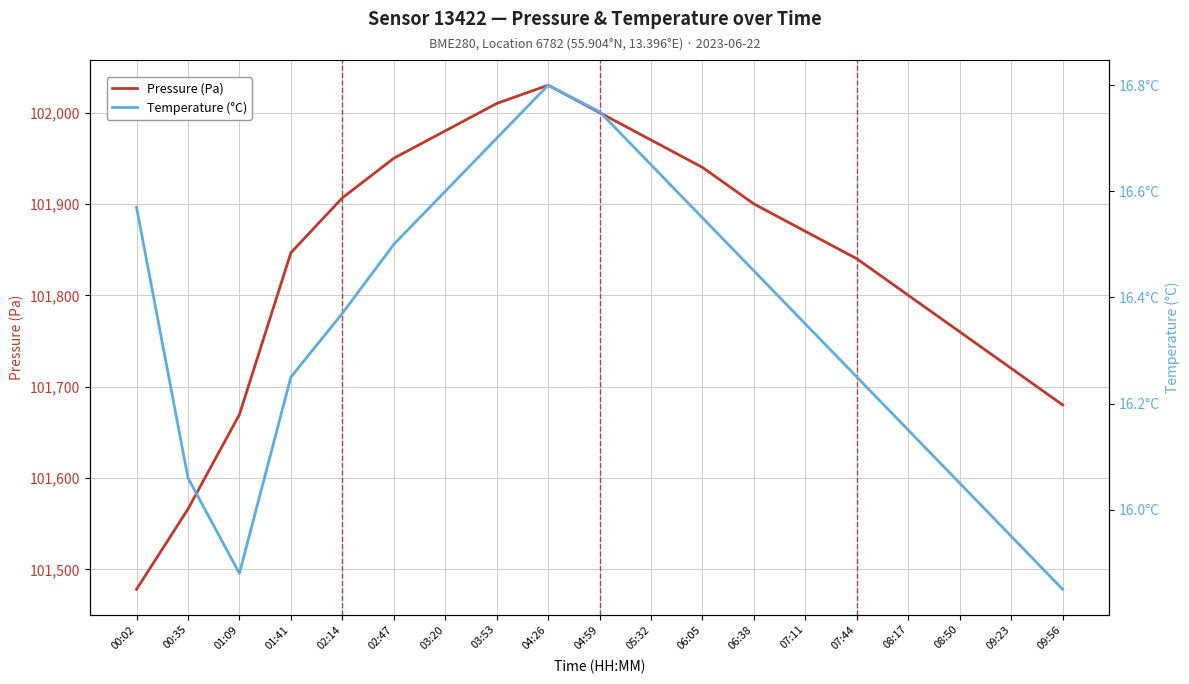

How many lines are shown in the chart?

2